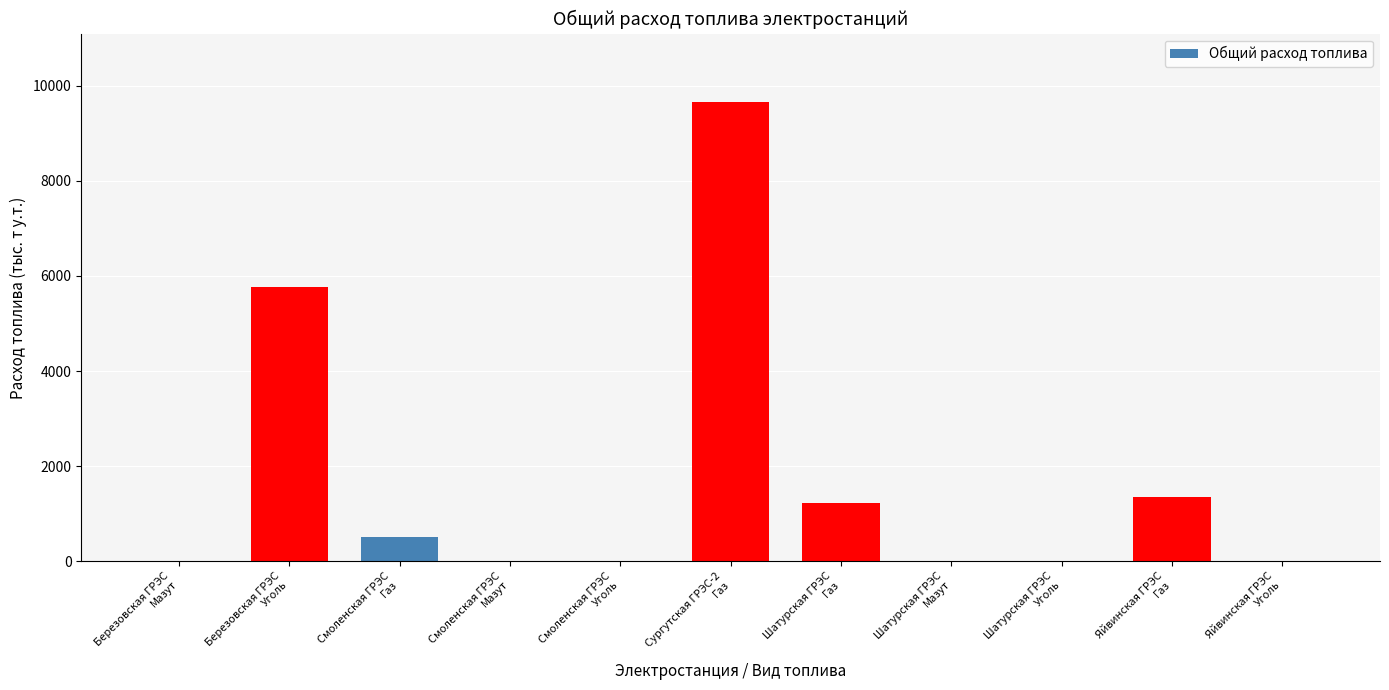

What is the sum of all values?

18528.9